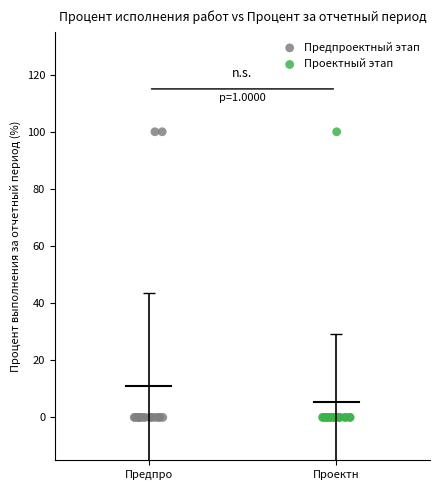

What are all the series names shown in the legend?

Предпроектный этап, Проектный этап